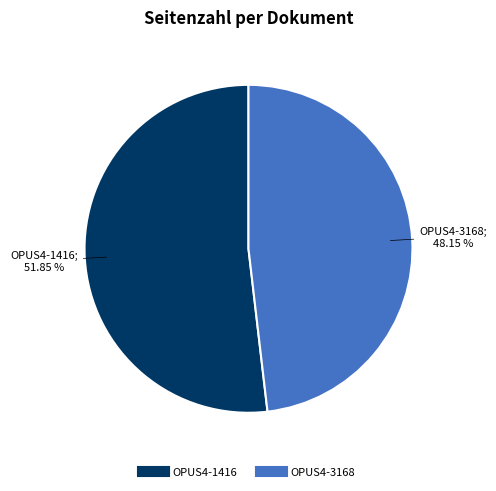

How many slices are in this pie chart?

2